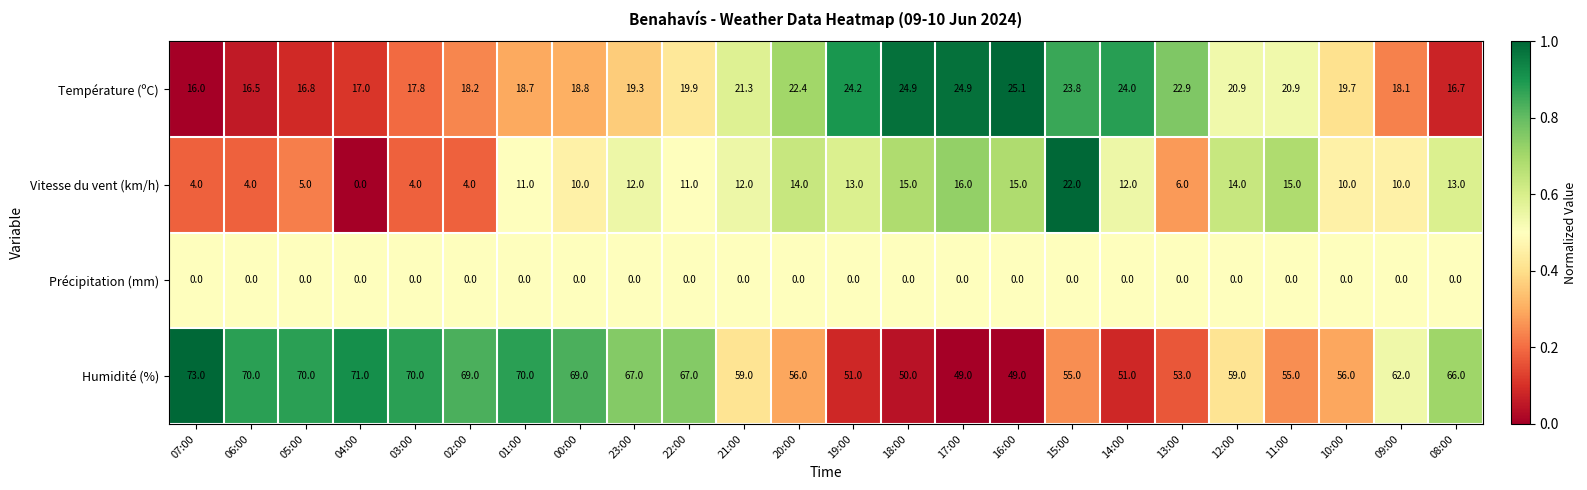

True or false: Humidité (%) has a value of 29.7 at 12:00.

False